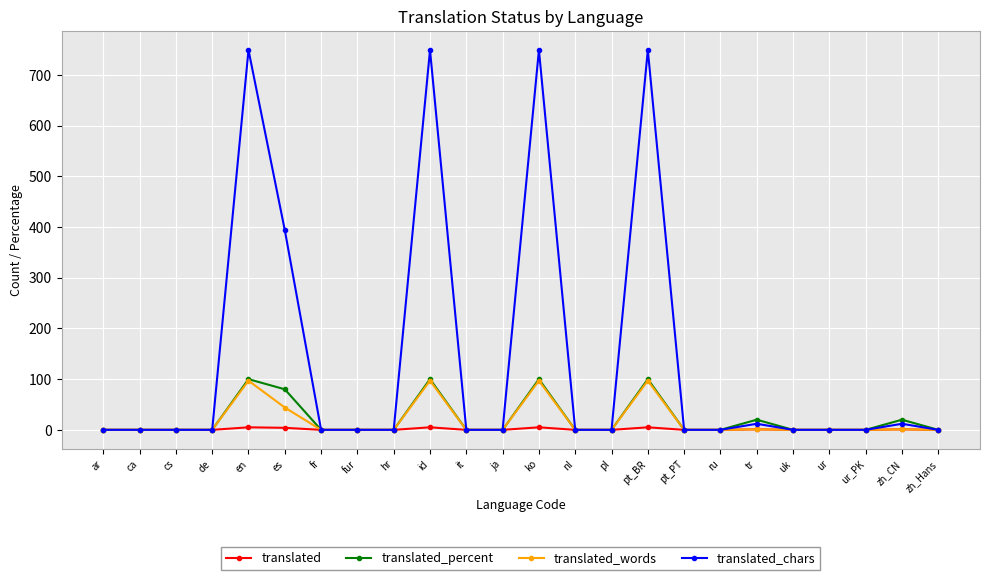

How many data points in translated_words are above 0?

7